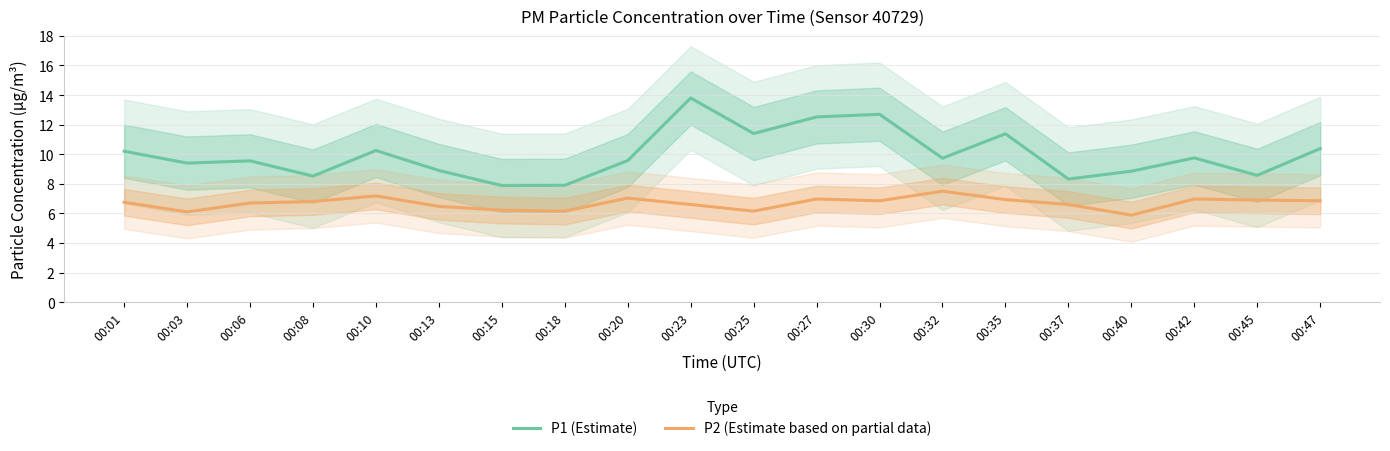

Reading left to right, what are all the values shown in this chart?

P1 (Estimate): 00:01=10.2	00:03=9.4	00:06=9.6	00:08=8.5	00:10=10.2	00:13=8.9	00:15=7.9	00:18=7.9	00:20=9.6	00:23=13.8	00:25=11.4	00:27=12.5	00:30=12.7	00:32=9.7	00:35=11.4	00:37=8.3	00:40=8.8	00:42=9.8	00:45=8.6	00:47=10.4
P2 (Estimate based on partial data): 00:01=6.8	00:03=6.1	00:06=6.7	00:08=6.8	00:10=7.2	00:13=6.5	00:15=6.2	00:18=6.2	00:20=7.0	00:23=6.6	00:25=6.2	00:27=7.0	00:30=6.8	00:32=7.5	00:35=6.9	00:37=6.6	00:40=5.9	00:42=7.0	00:45=6.9	00:47=6.8